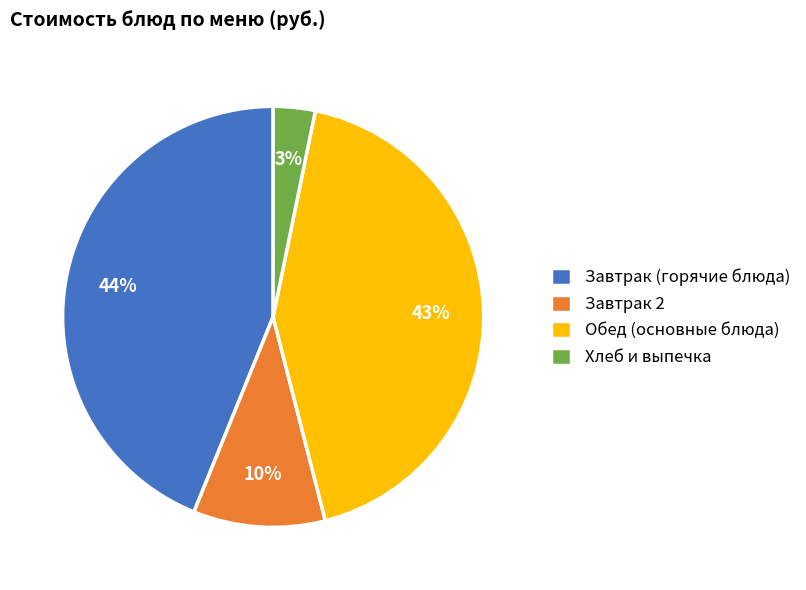

True or false: Завтрак 2 accounts for 10% of the total.

True